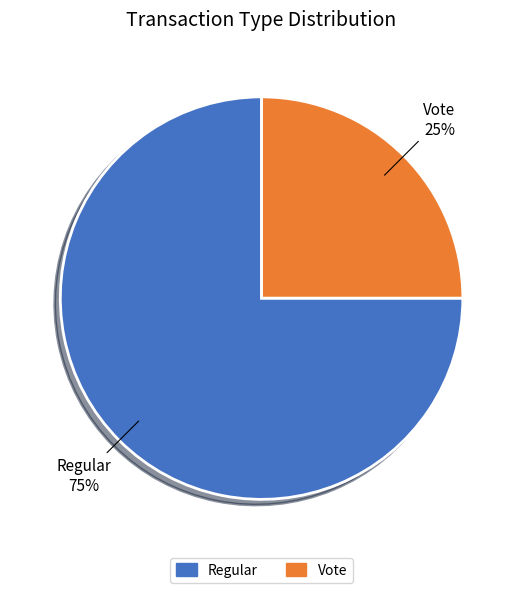

To the nearest percent, what is the difference between the largest and smallest slice percentages?

50%